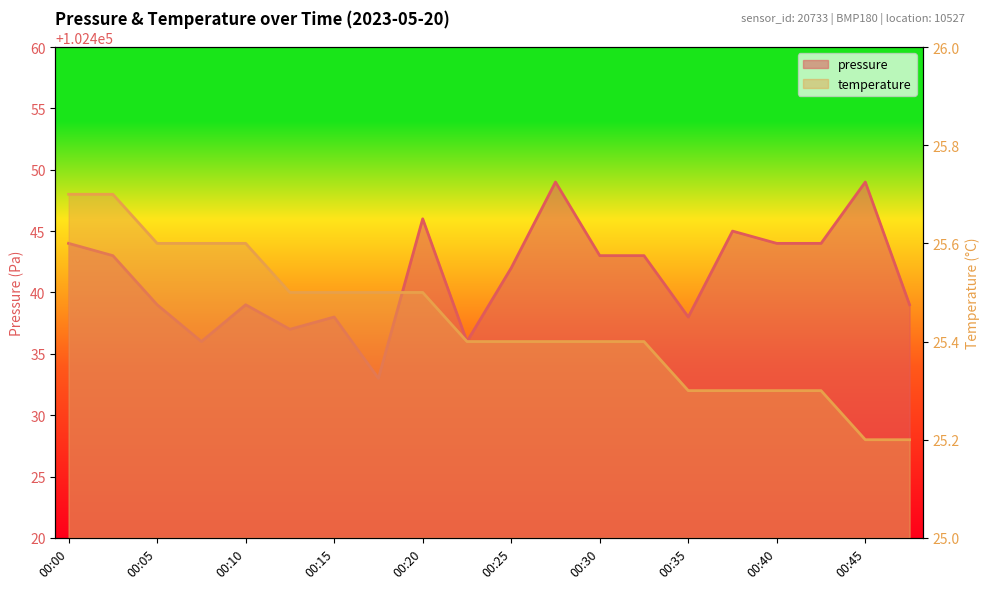

What is the sum of all pressure values?

2048827.0